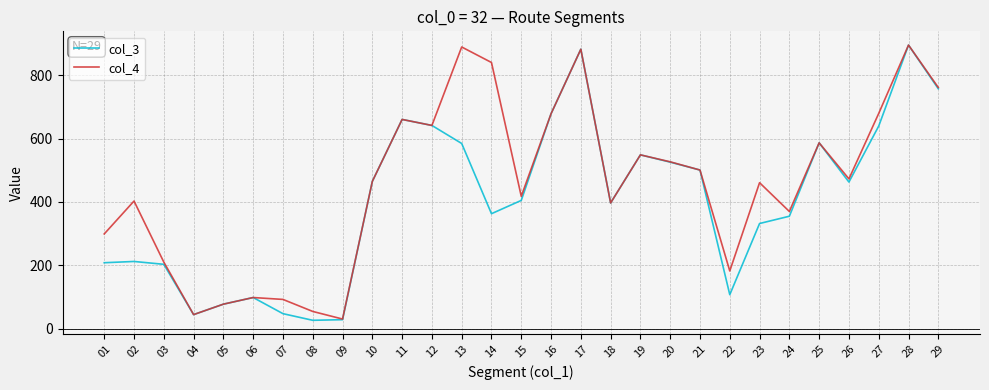

How many values in the col_4 series are below 465?

14